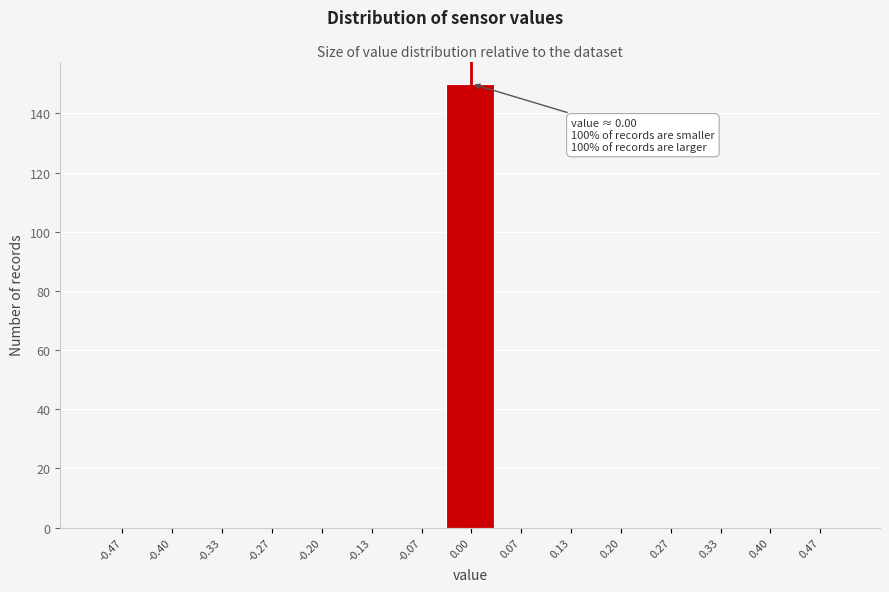

Which range on the x-axis has the tallest bar?

-0.03 to 0.03